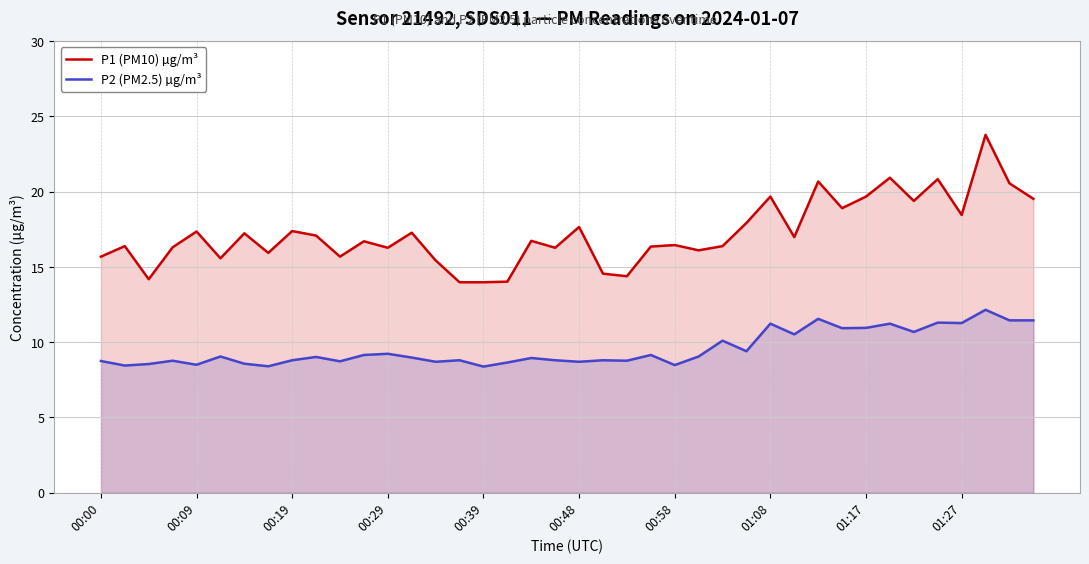

List the series in order of their peak value, lowest first.

P2 (PM2.5) µg/m³, P1 (PM10) µg/m³